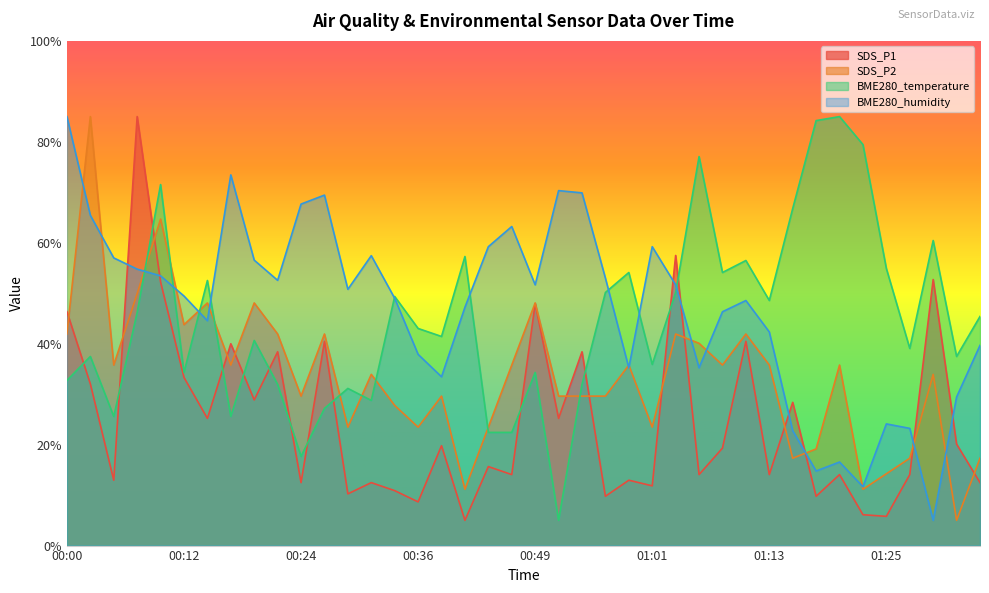

How many categories are shown in the chart?

40